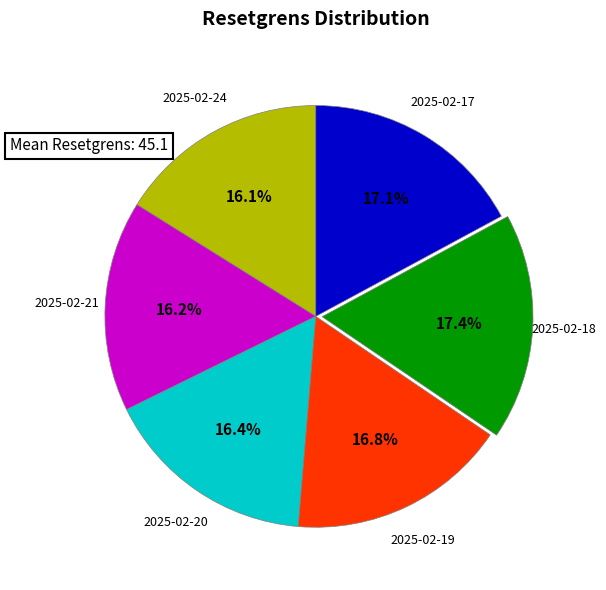

What is the ratio of the value at 2025-02-17 to the value at 2025-02-24?

1.1